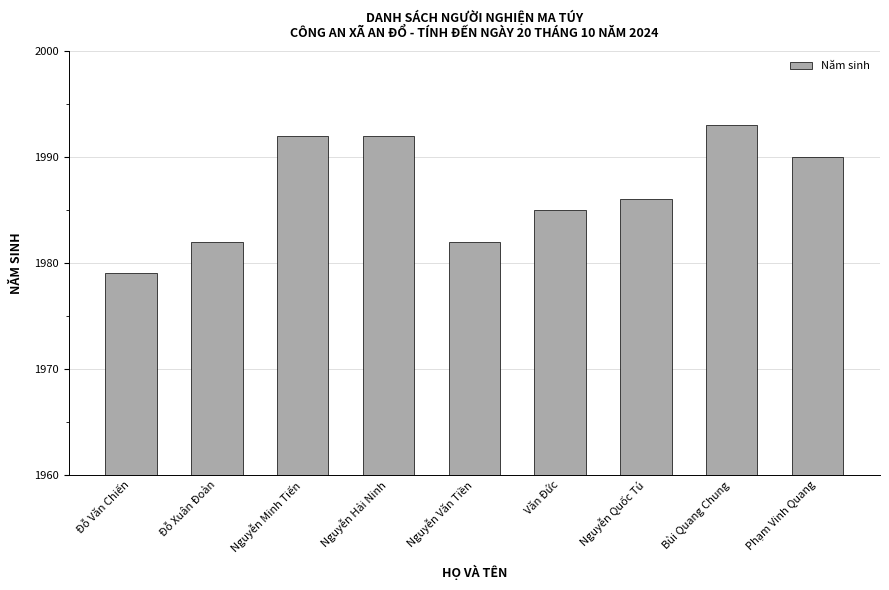

What value does the data have at Nguyễn Quốc Tú, to the nearest 5?

1985